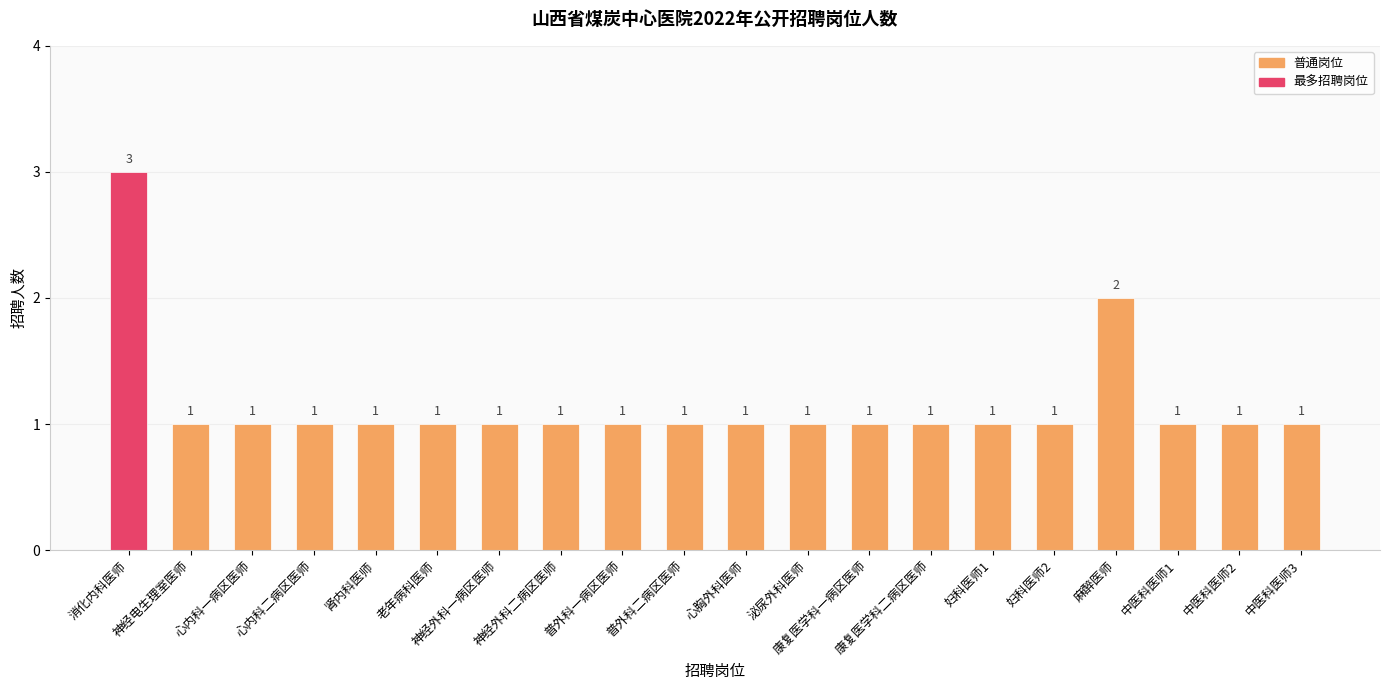

What is the minimum value shown in the chart?

1